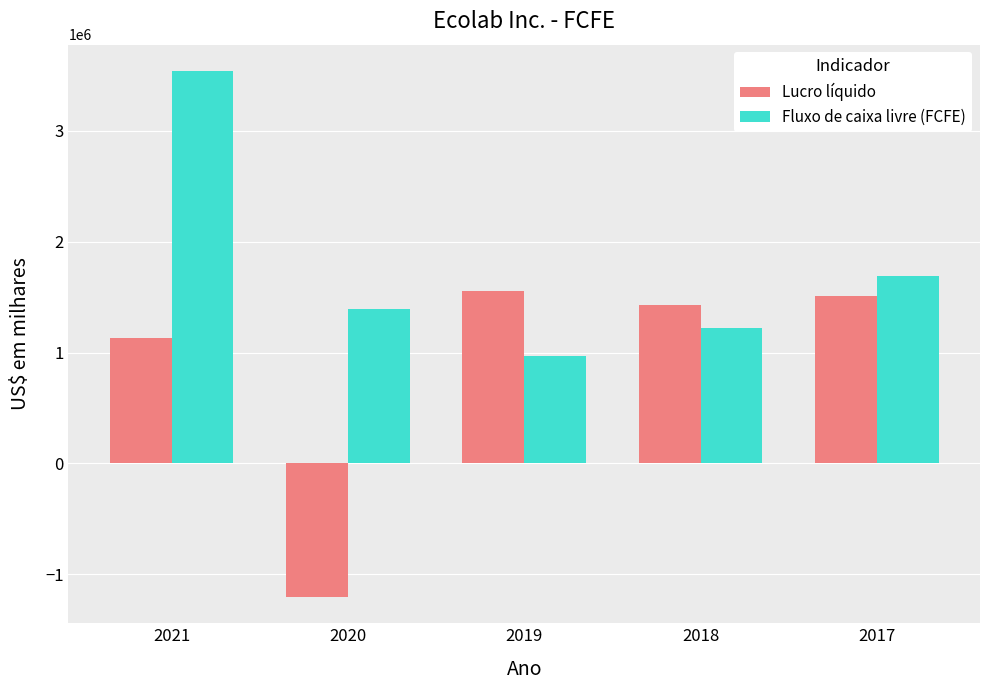

What is the average value of the Lucro líquido series?

884240